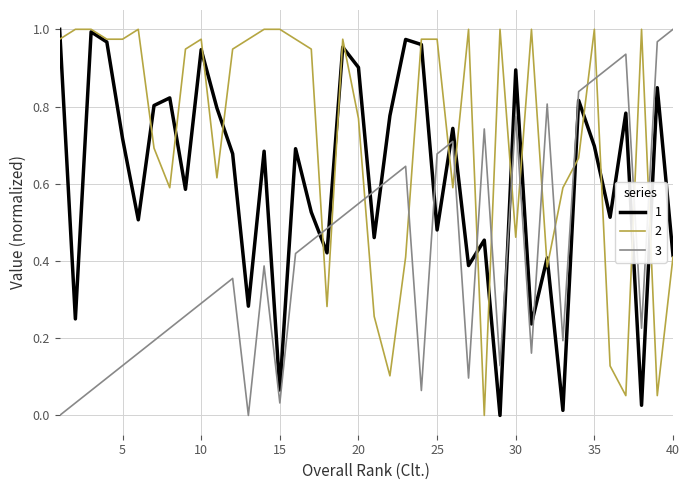

After their last crossing, which series has the higher values: 2 or 3?

3